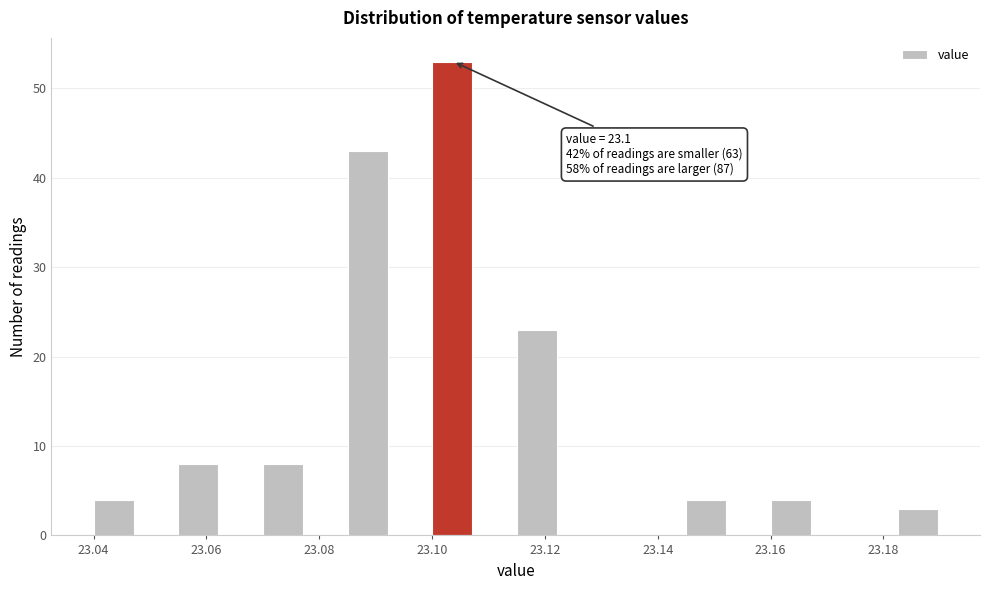

Read against the x-axis, roughly where is the centre of the tallest bar?

23.104